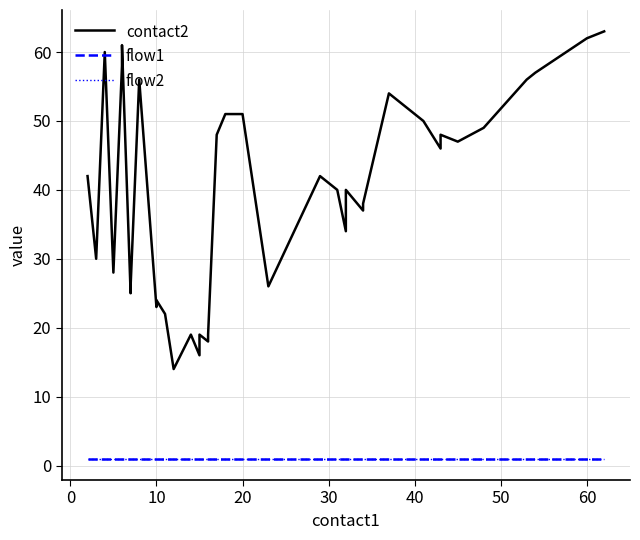

Does the chart display data point markers on the line(s)?

No